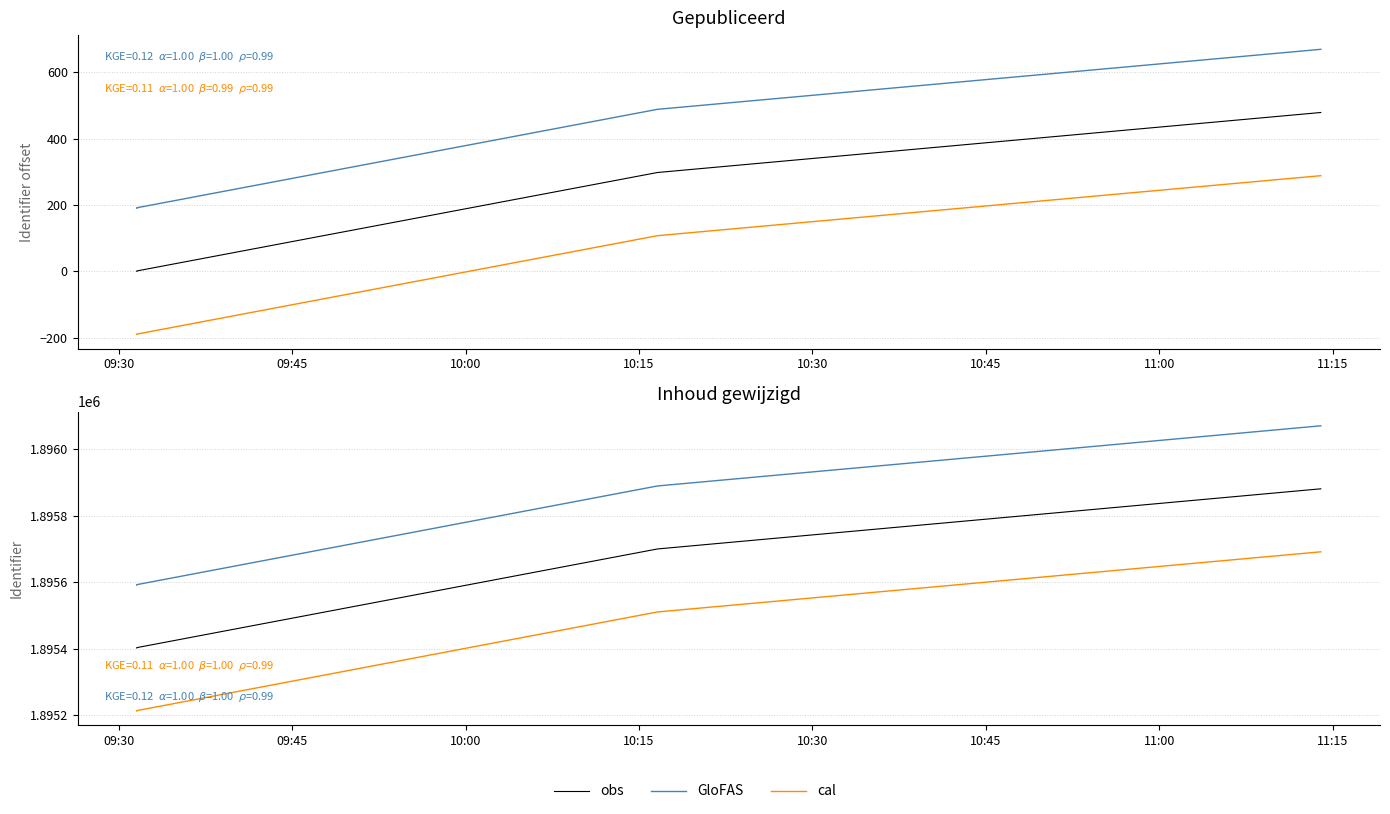

At how many categories does at least one series exceed 1895592?

3